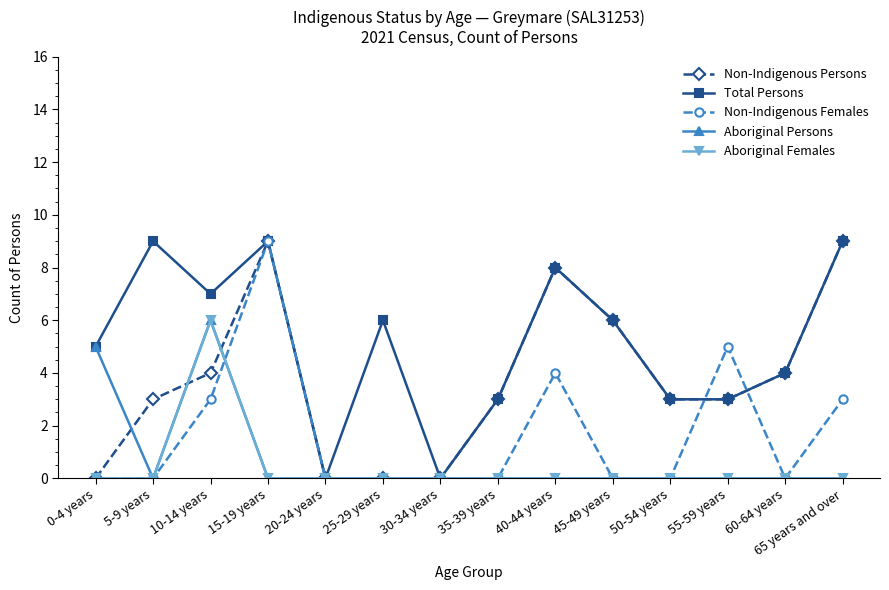

What position from the right is 45-49 years?

5